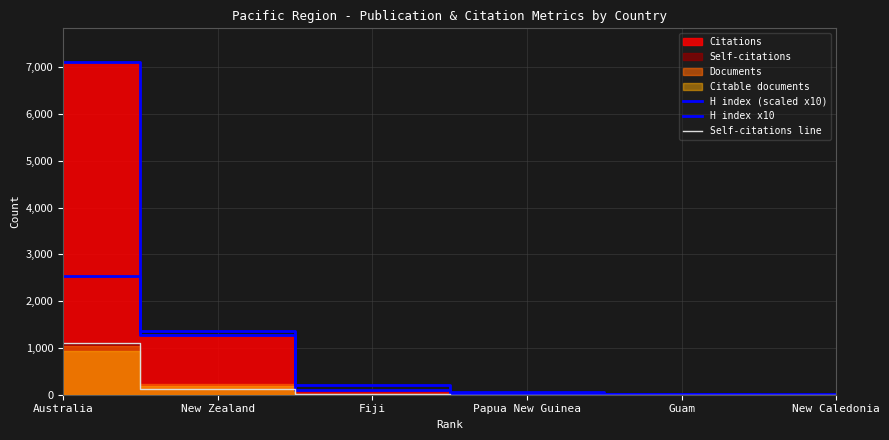

True or false: H index (scaled x10) has a value of 0 at New Caledonia.

True